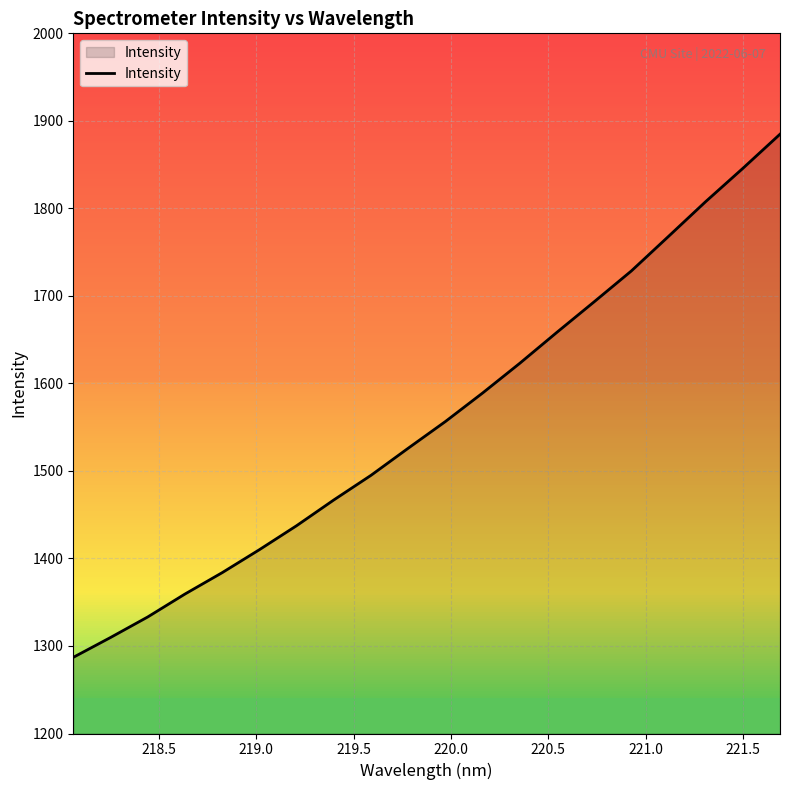

What is the greatest value displayed?

1884.8